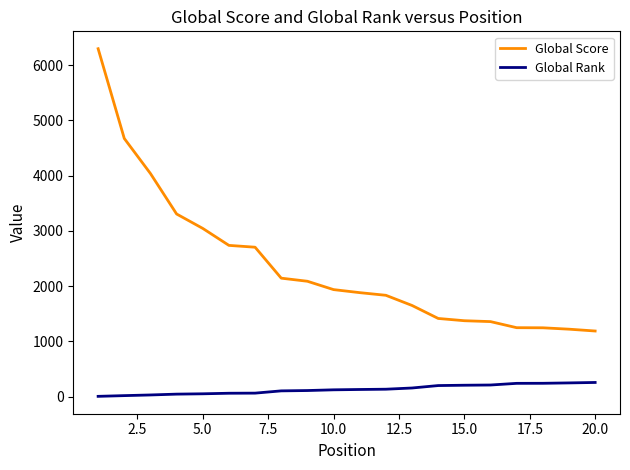

True or false: Global Score and Global Rank cross at least once.

False